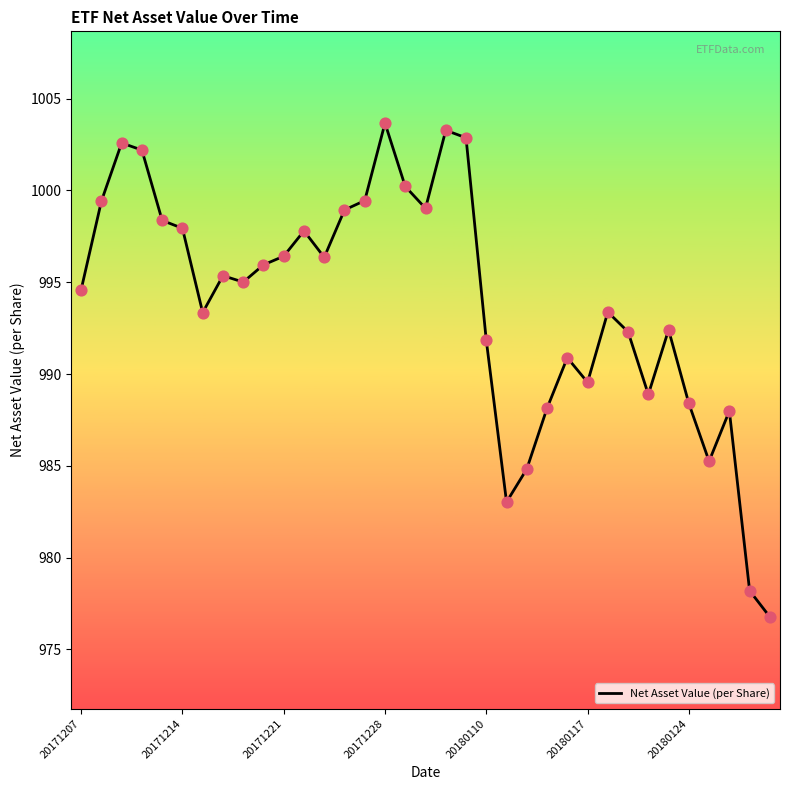

What is the maximum value shown in the chart?

1003.7